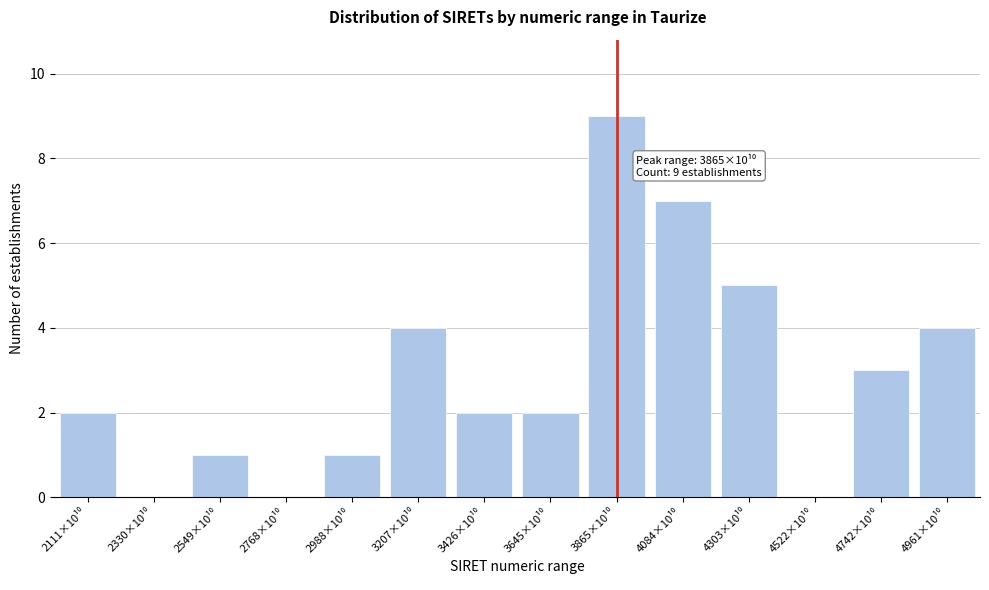

What is the sum of all values?

40